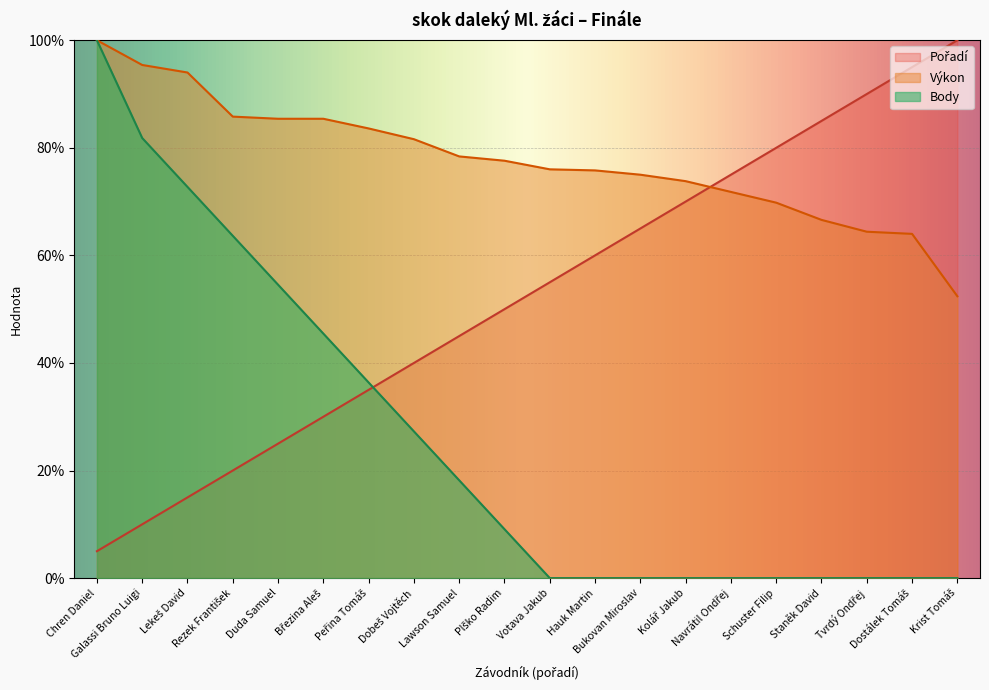

Reading right to left, transcribe all the data shown in this chart.

Pořadí: 100.0	95.0	90.0	85.0	80.0	75.0	70.0	65.0	60.0	55.0	50.0	45.0	40.0	35.0	30.0	25.0	20.0	15.0	10.0	5.0
Výkon: 52.4	64.0	64.4	66.6	69.8	71.8	73.8	75.0	75.8	76.0	77.6	78.4	81.6	83.6	85.4	85.4	85.8	94.0	95.4	100.0
Body: 0.0	0.0	0.0	0.0	0.0	0.0	0.0	0.0	0.0	0.0	9.1	18.2	27.3	36.4	45.5	54.5	63.6	72.7	81.8	100.0